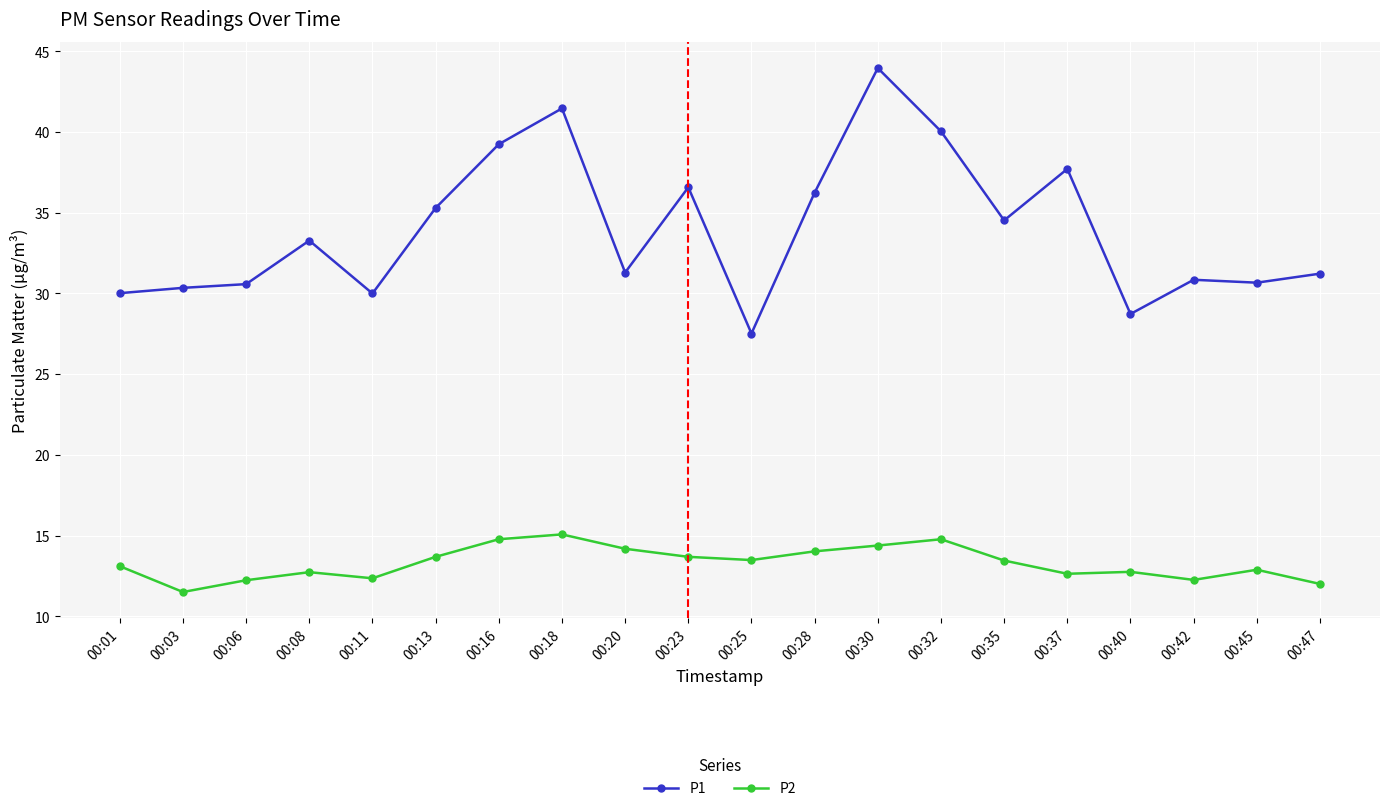

Which series has the largest range (max minus min)?

P1